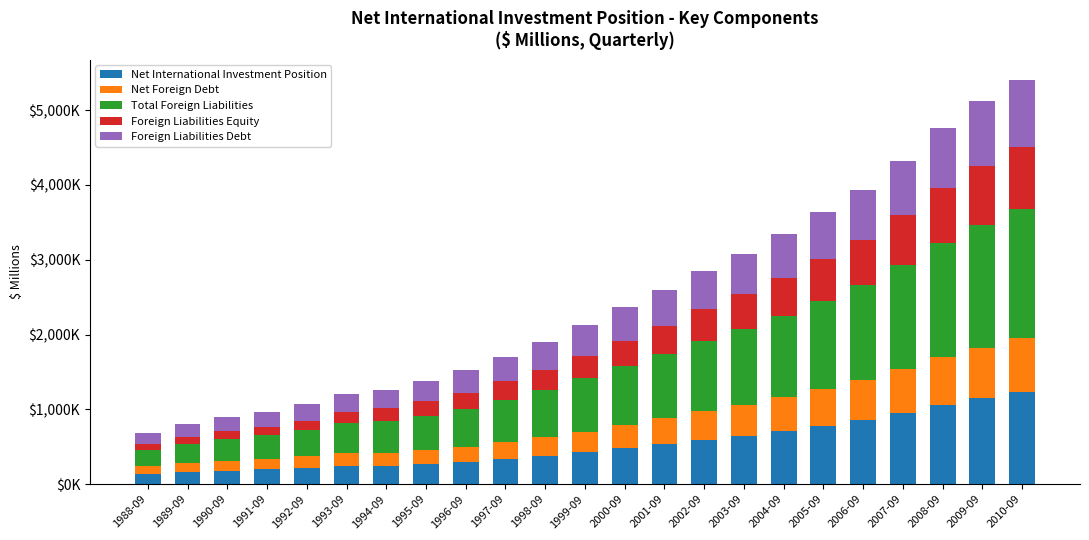

Which series changed the most between 2001-09 and 2007-09?

Total Foreign Liabilities